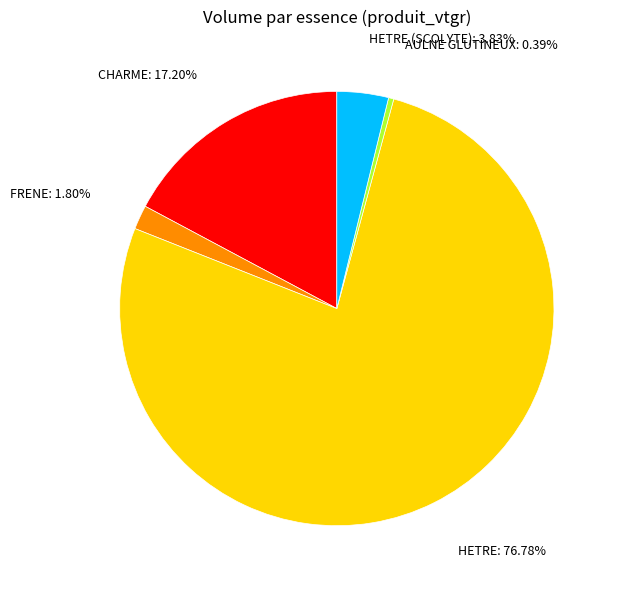

To the nearest percent, what is the difference between the AULNE GLUTINEUX and HETRE slice percentages?

76%